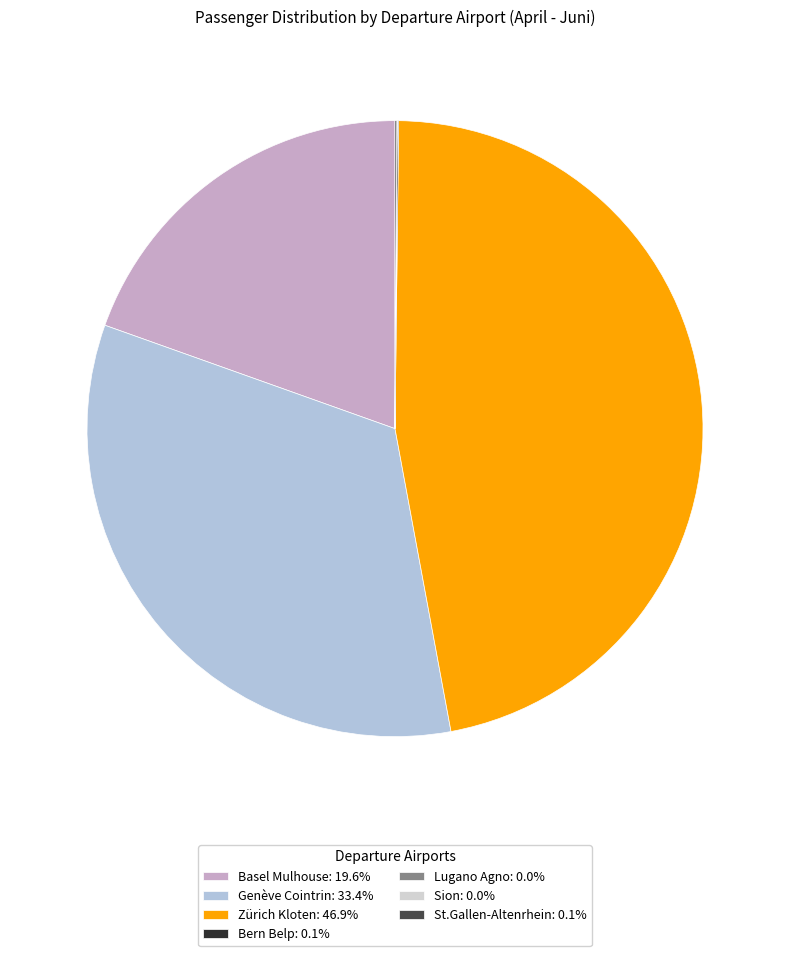

True or false: Genève Cointrin accounts for 19% of the total.

False